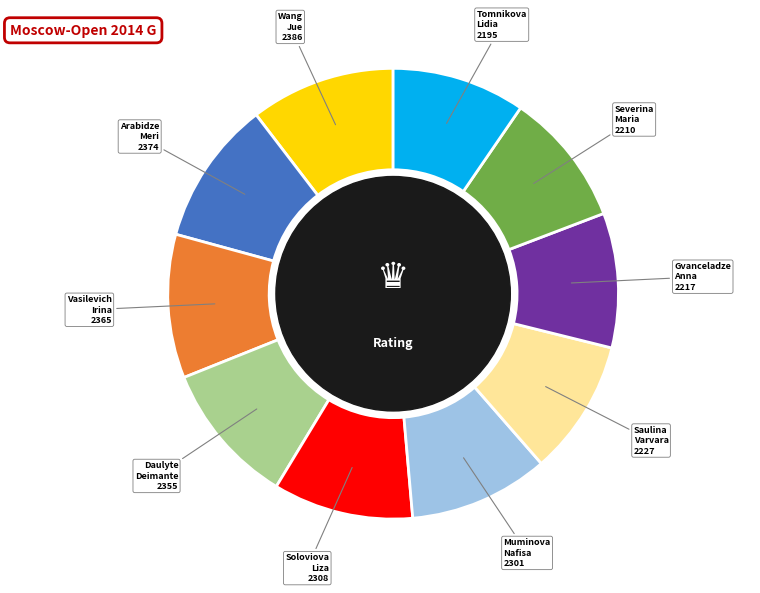

Is there any slice that represents more than half of the pie?

No